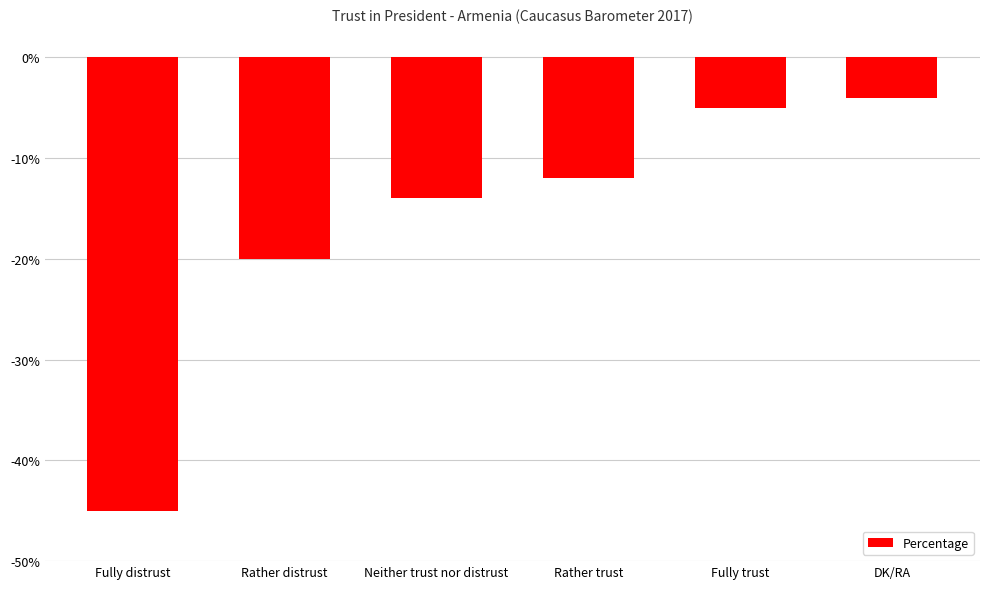

Rank the categories by value from lowest to highest.

Fully distrust, Rather distrust, Neither trust nor distrust, Rather trust, Fully trust, DK/RA